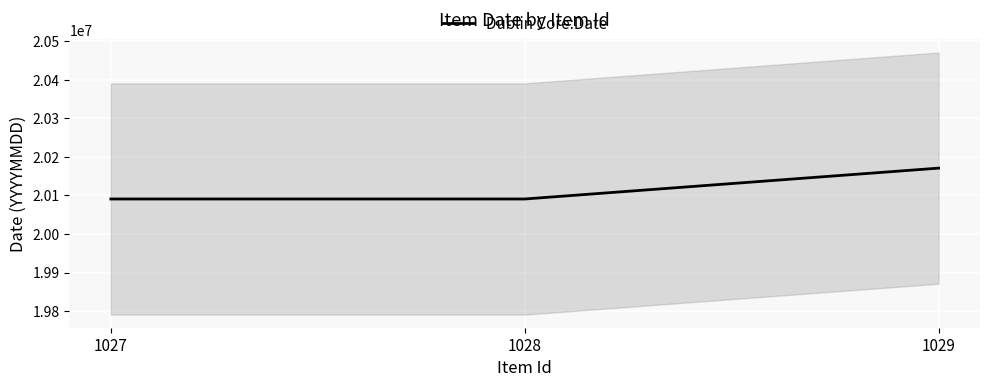

Is it true that the value at 1027 is 20090812?

True